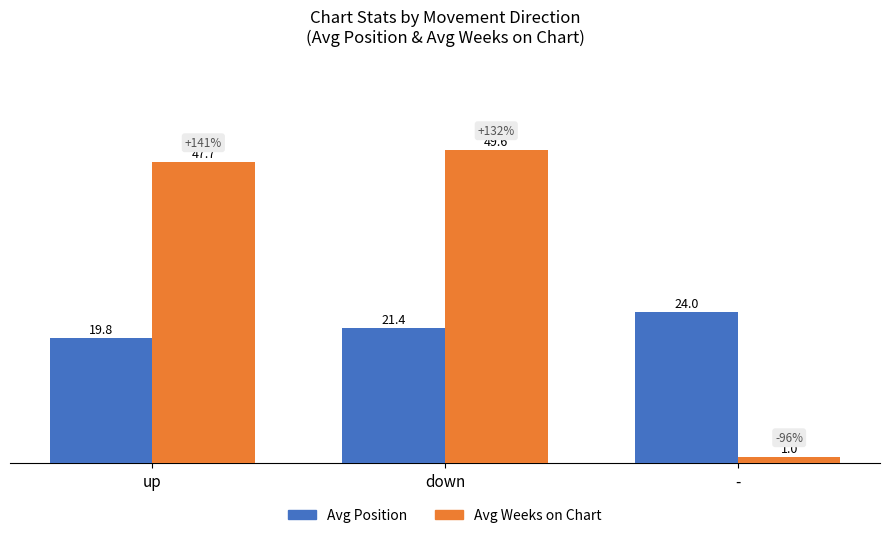

The value of Avg Weeks on Chart at down is 49.6. True or false?

True